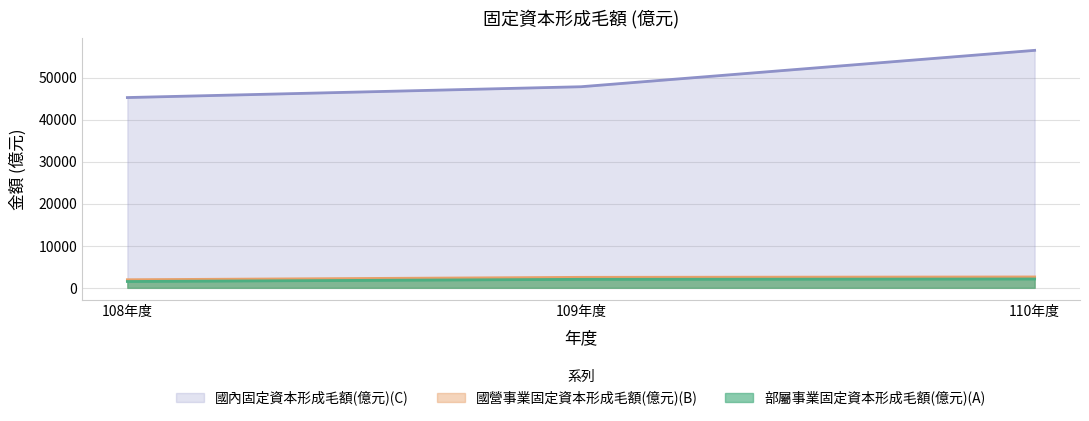

At 110年度, list the series in order from smallest to largest.

部屬事業固定資本形成毛額(億元)(A), 國營事業固定資本形成毛額(億元)(B), 國內固定資本形成毛額(億元)(C)